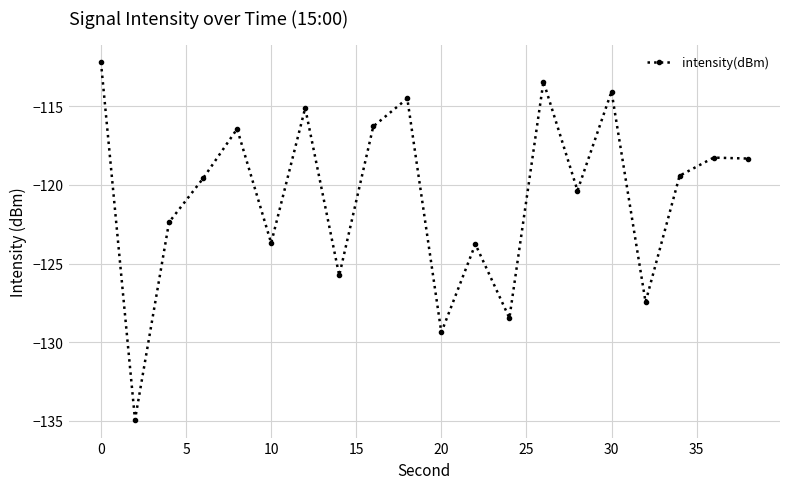

What is the value of the 18th point from the left?

-119.4